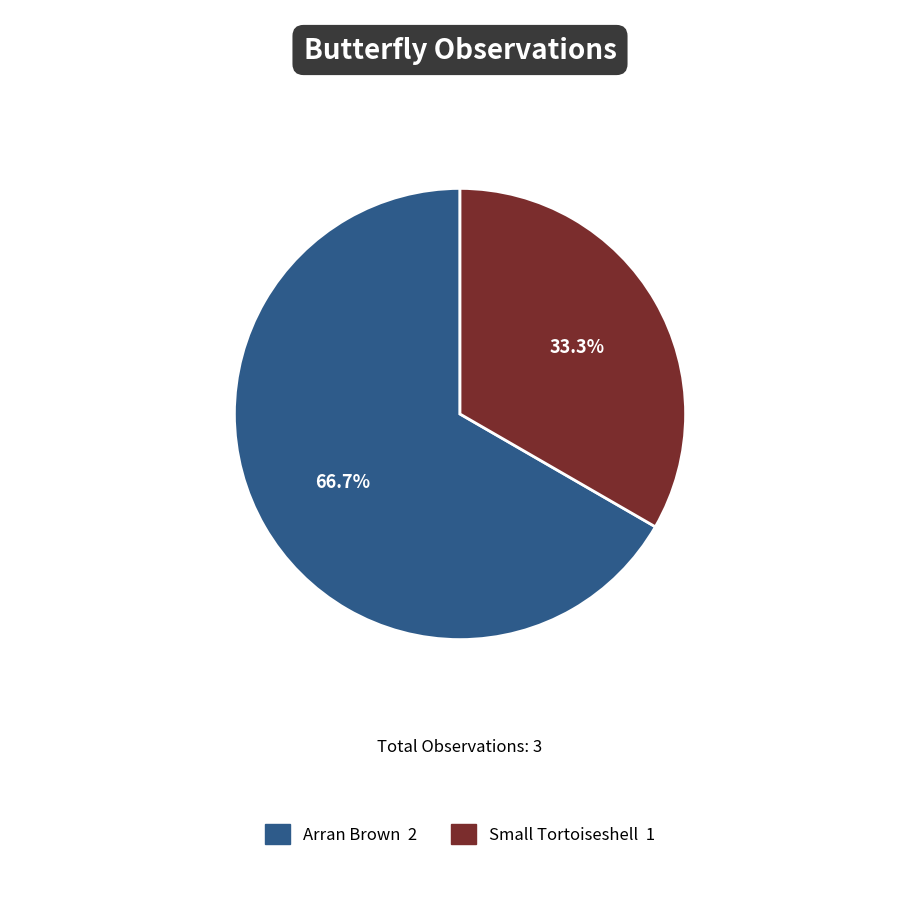

Is there a majority slice in this chart?

Yes